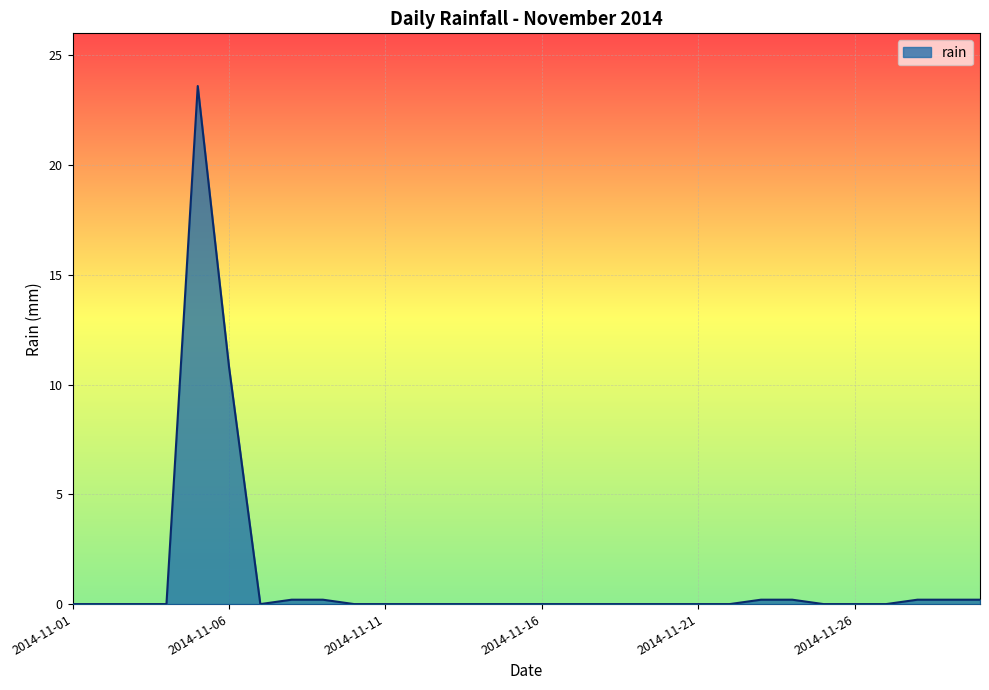

What is the maximum value shown in the chart?

23.6